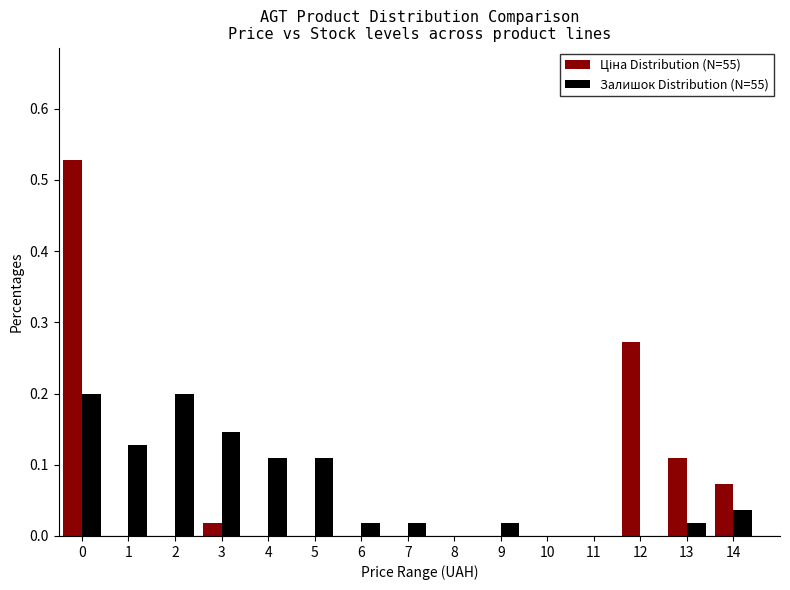

Is it true that Залишок Distribution (N=55) equals 0.0 at 5?

False